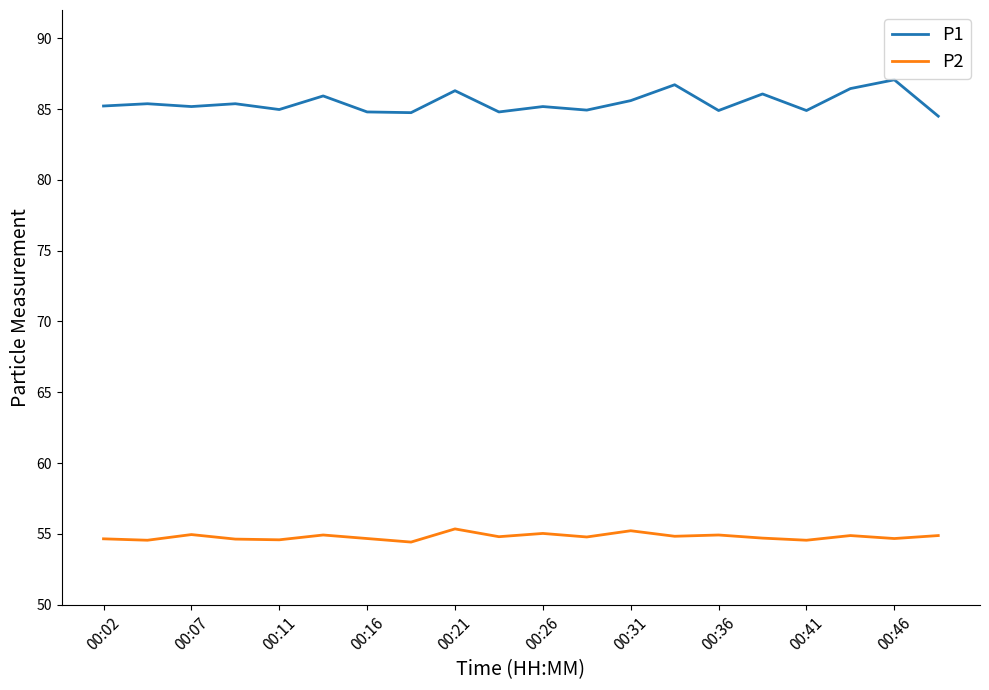

Which series has the widest spread of values?

P1